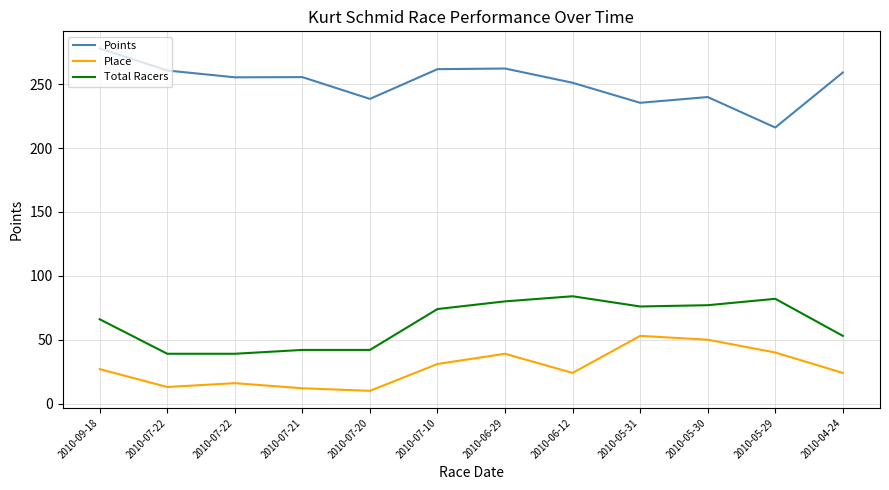

Does the chart have visible grid lines?

Yes